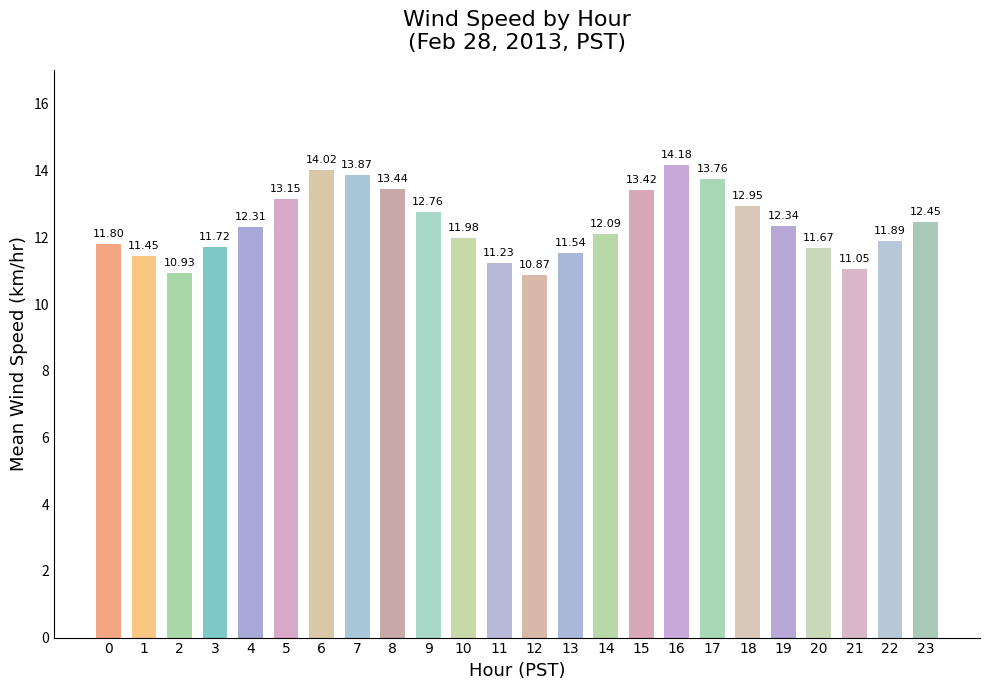

Between 4 and 9, which is larger?

9